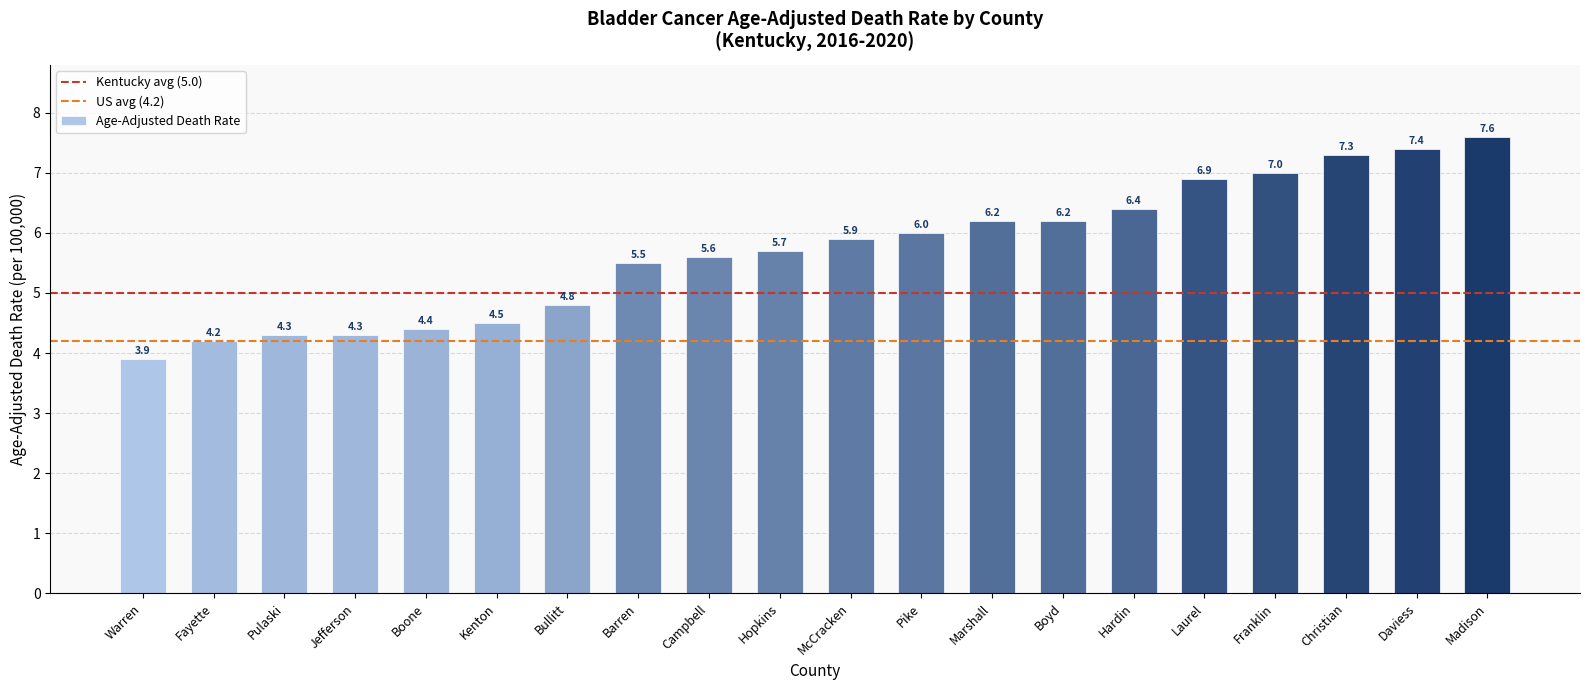

Read the value at Laurel.

6.9